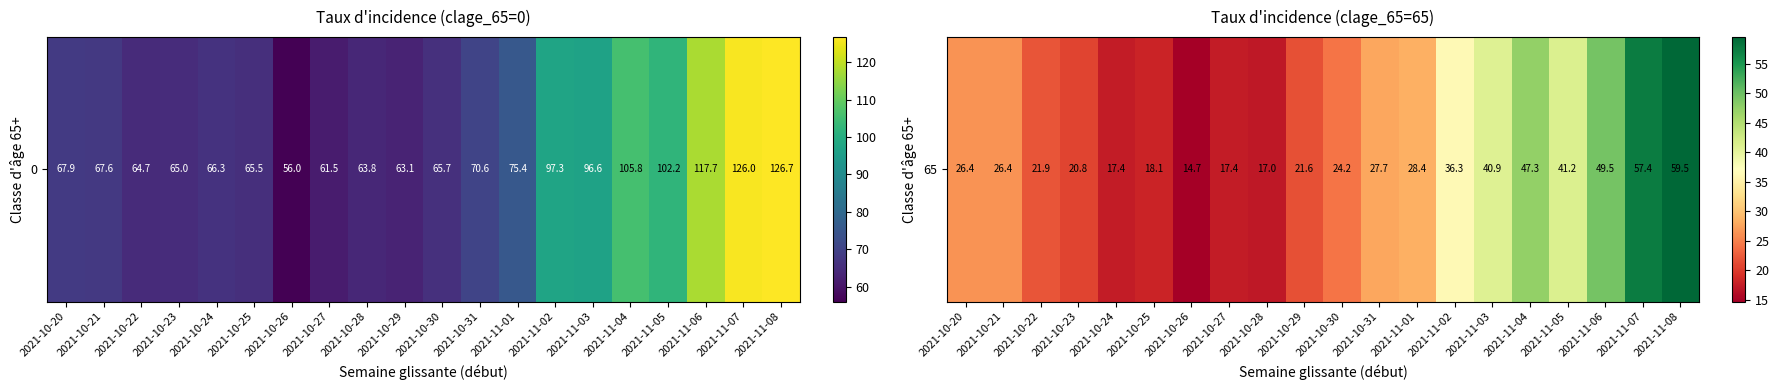

What is the maximum value shown in the chart?

59.5